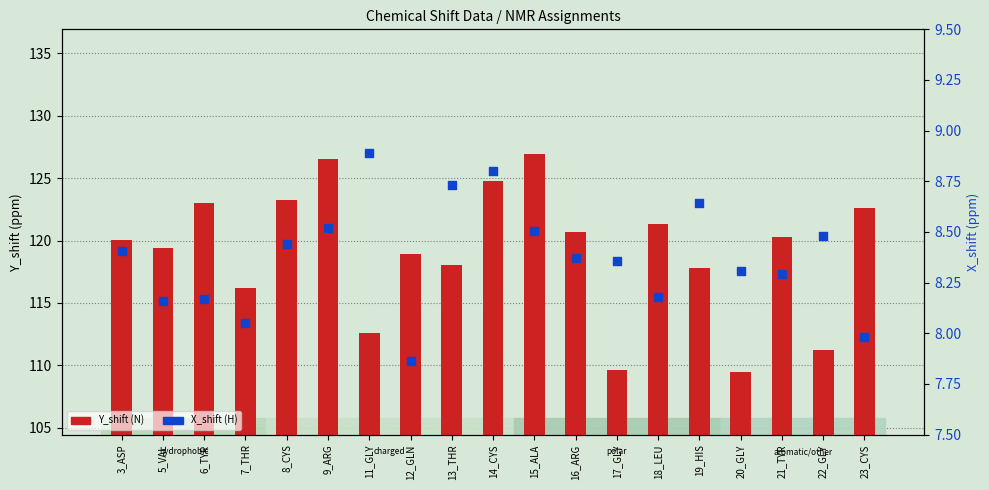

What is the ratio of the value at 18_LEU to the value at 7_THR?

1.0